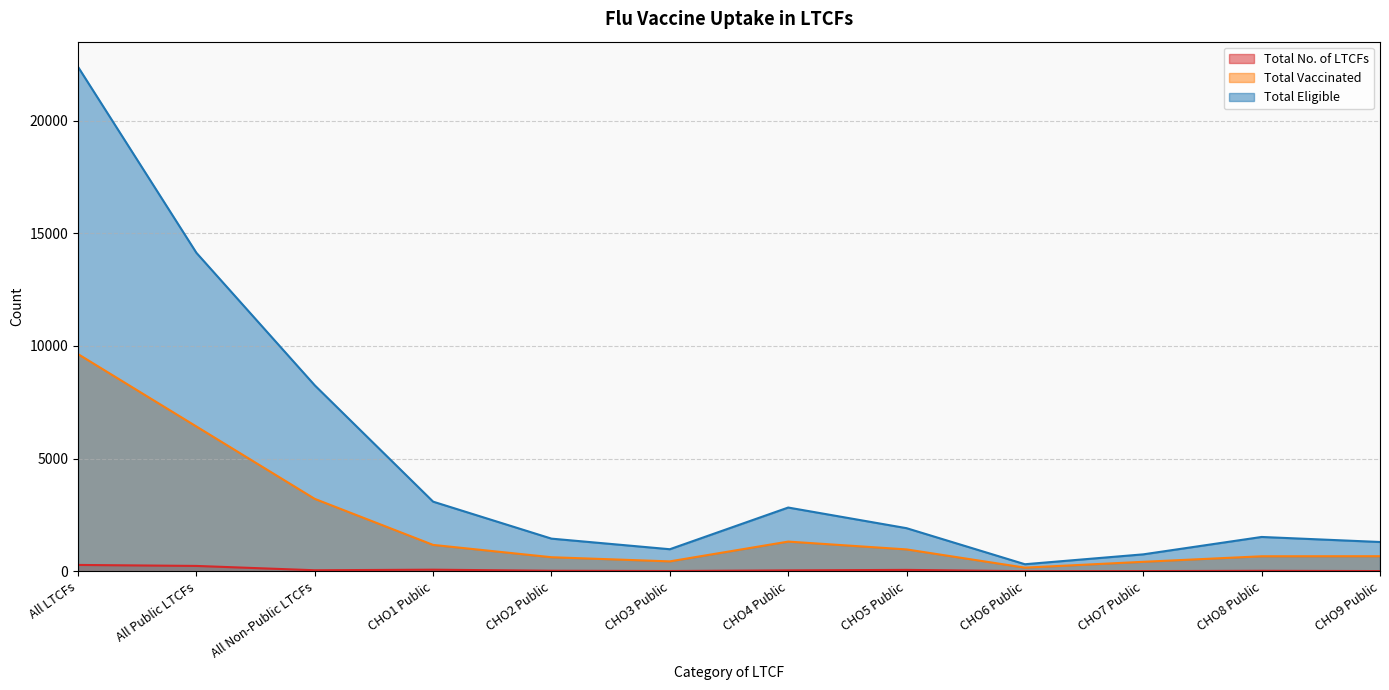

At which label does Total Eligible first exceed 1911?

All LTCFs